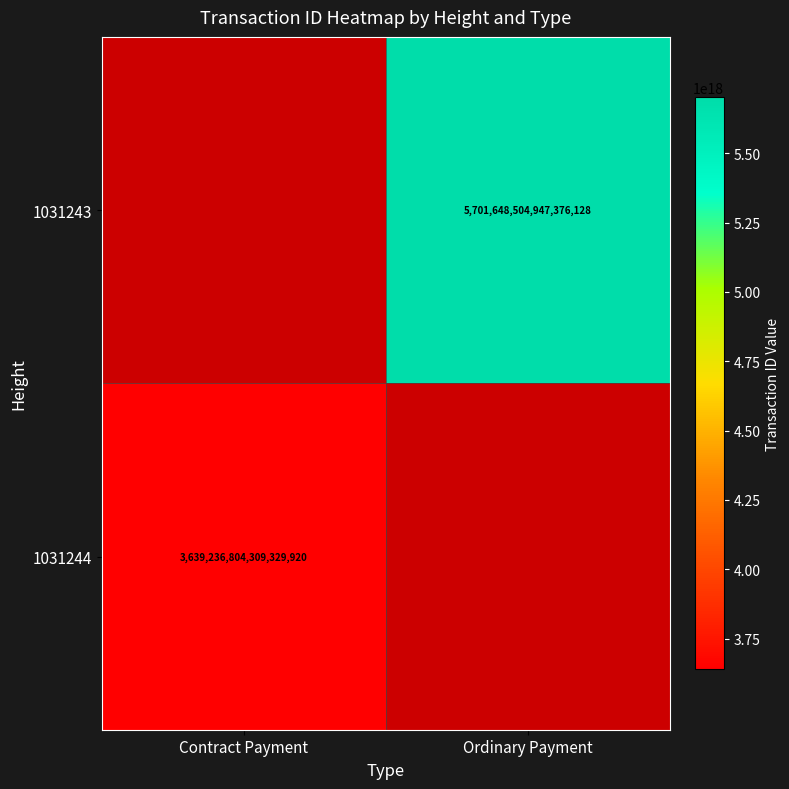

The 1031244 series shows 1744778206013832192.0 at Contract Payment. True or false?

False